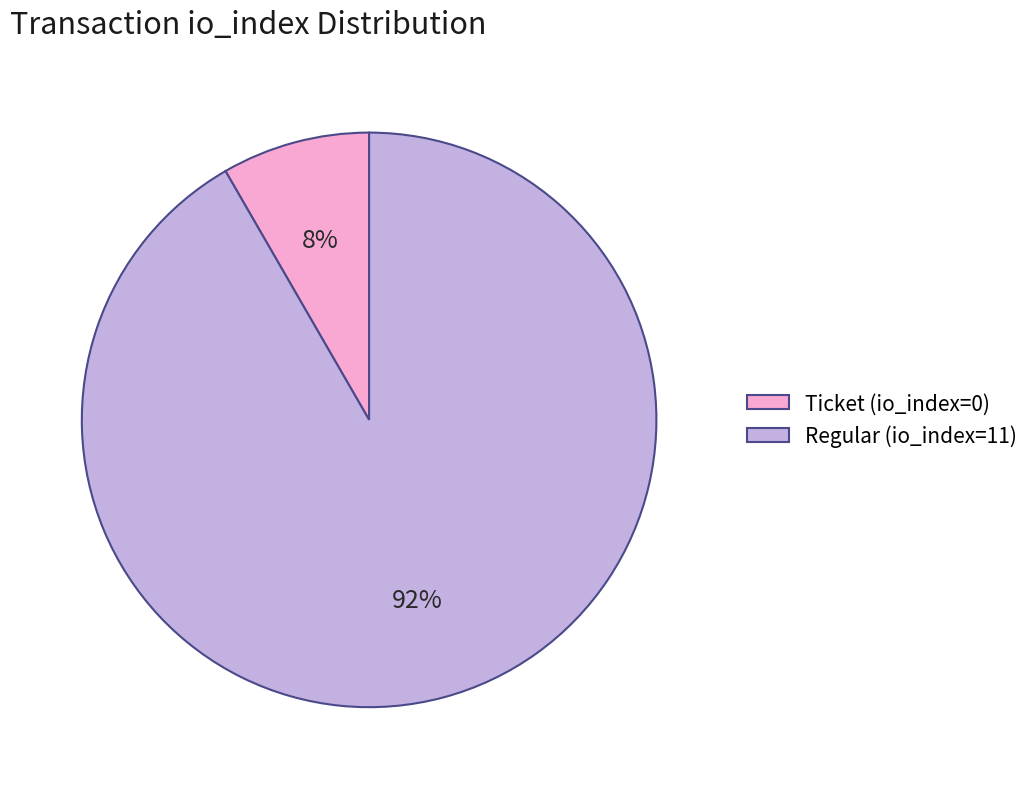

Do Regular (io_index=11) and Ticket (io_index=0) together represent more than half of the pie?

Yes